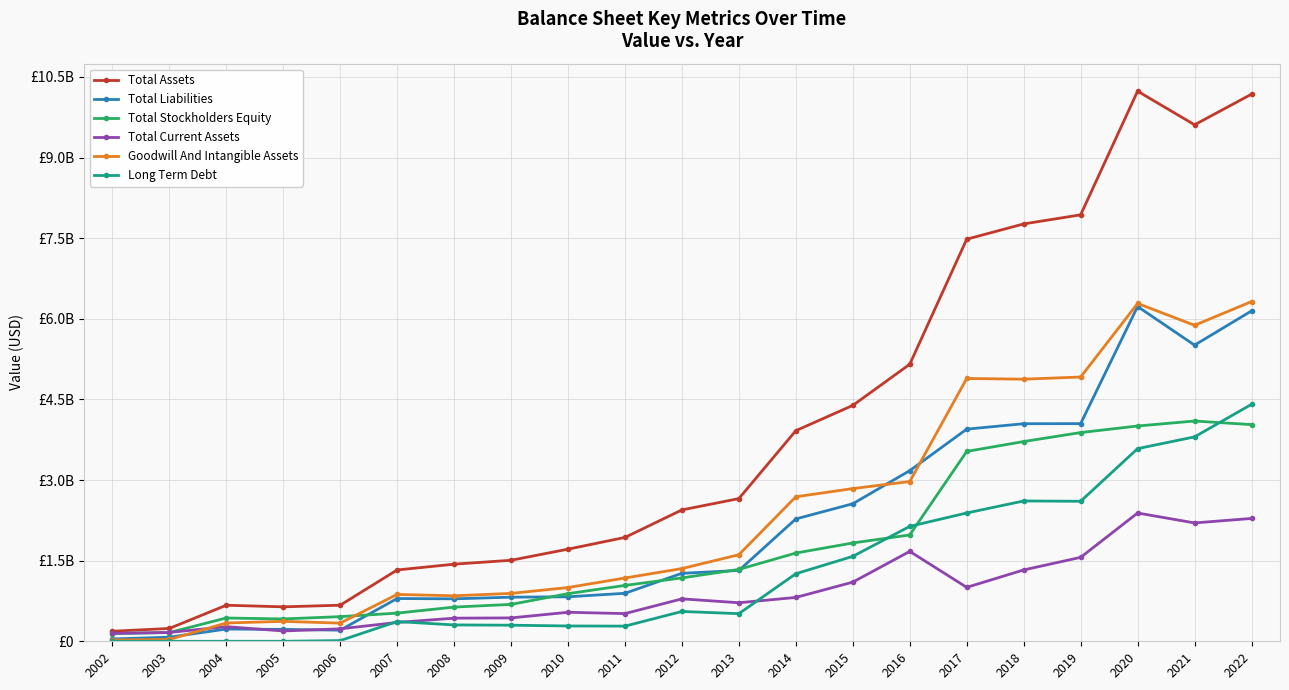

Reading left to right, transcribe all the data shown in this chart.

Total Assets: 2002=186847000	2003=238687000	2004=670755000	2005=640936000	2006=671093000	2007=1326845000	2008=1434676000	2009=1507236000	2010=1714024000	2011=1932363000	2012=2444293000	2013=2654817000	2014=3918638000	2015=4388495000	2016=5154144000	2017=7480562000	2018=7765029000	2019=7933975000	2020=10234822000	2021=9609336000	2022=10178973000
Total Liabilities: 2002=42816000	2003=76290000	2004=227699000	2005=220750000	2006=206918000	2007=795802000	2008=789843000	2009=820772000	2010=827804000	2011=892918000	2012=1264901000	2013=1317609000	2014=2276471000	2015=2558688000	2016=3174947000	2017=3947243000	2018=4047771000	2019=4049305000	2020=6228113000	2021=5509883000	2022=6146713000
Total Stockholders Equity: 2002=144031000	2003=162397000	2004=433005000	2005=415755000	2006=458371000	2007=524068000	2008=636161000	2009=686464000	2010=886220000	2011=1039445000	2012=1179392000	2013=1337208000	2014=1641866000	2015=1829284000	2016=1978656000	2017=3532358000	2018=3716221000	2019=3883455000	2020=4005390000	2021=4097942000	2022=4031118000
Total Current Assets: 2002=146713000	2003=164122000	2004=272350000	2005=191897000	2006=231537000	2007=350436000	2008=430074000	2009=434910000	2010=539644000	2011=515158000	2012=789274000	2013=717091000	2014=815735000	2015=1100349000	2016=1672273000	2017=1003477000	2018=1327580000	2019=1561328000	2020=2386399000	2021=2202060000	2022=2285367000
Goodwill And Intangible Assets: 2002=24587000	2003=33436000	2004=340340000	2005=371072000	2006=337849000	2007=871636000	2008=846472000	2009=891159000	2010=999817000	2011=1177476000	2012=1352797000	2013=1610487000	2014=2688875000	2015=2841071000	2016=2971826000	2017=4889291000	2018=4876766000	2019=4916412000	2020=6284920000	2021=5878933000	2022=6319861000
Long Term Debt: 2002=0	2003=0	2004=0	2005=0	2006=12963000	2007=366765000	2008=304301000	2009=299234000	2010=285026000	2011=282033000	2012=555000000	2013=513750000	2014=1256750000	2015=1580000000	2016=2137987000	2017=2387057000	2018=2610523000	2019=2604878000	2020=3584311000	2021=3803312000	2022=4408262000